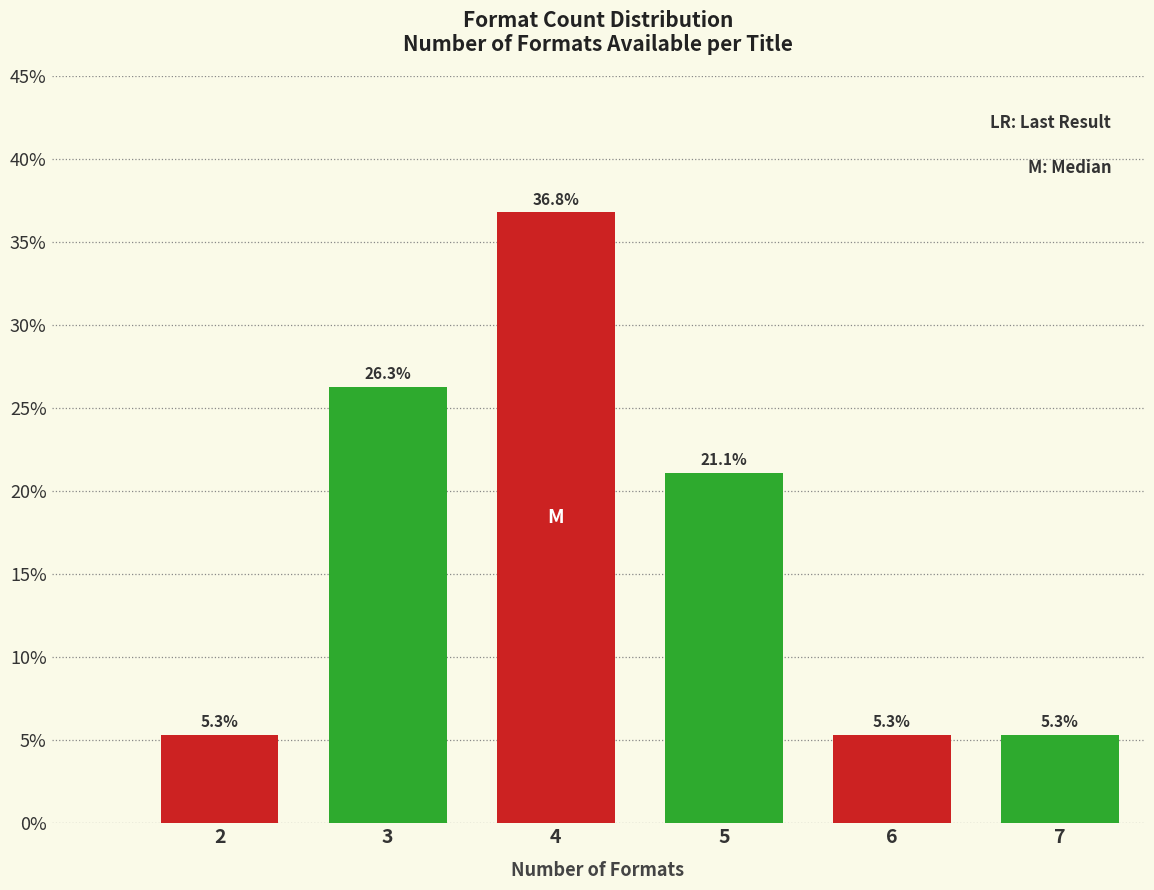

Reading right to left, extract all data points from this chart.

5.3	5.3	21.1	36.8	26.3	5.3